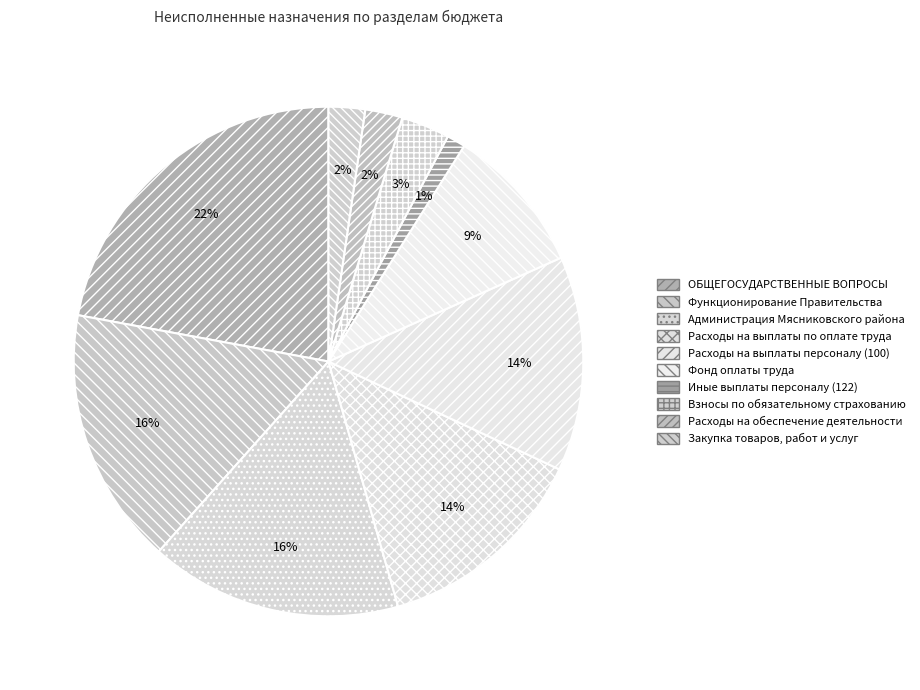

Do Расходы на обеспечение деятельности and Администрация Мясниковского района together represent more than half of the pie?

No